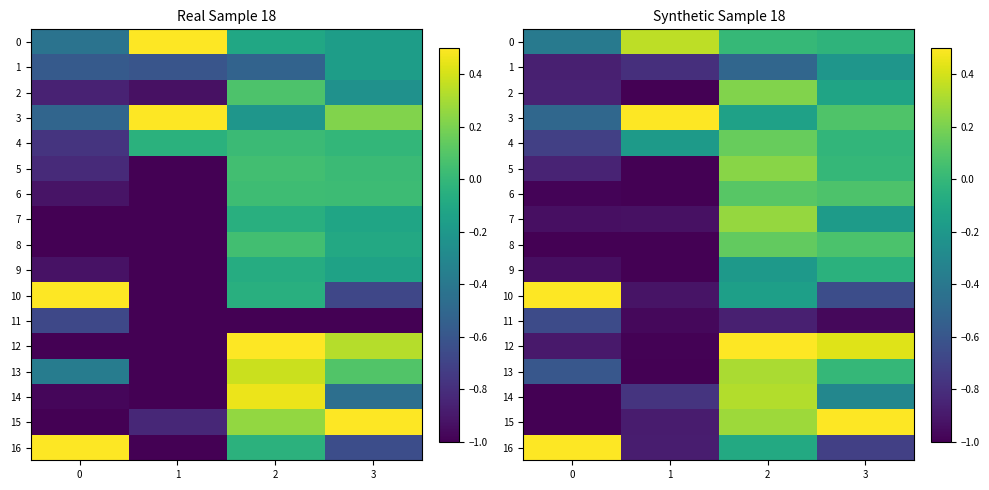

Where does the 14 series first go above 0?

2